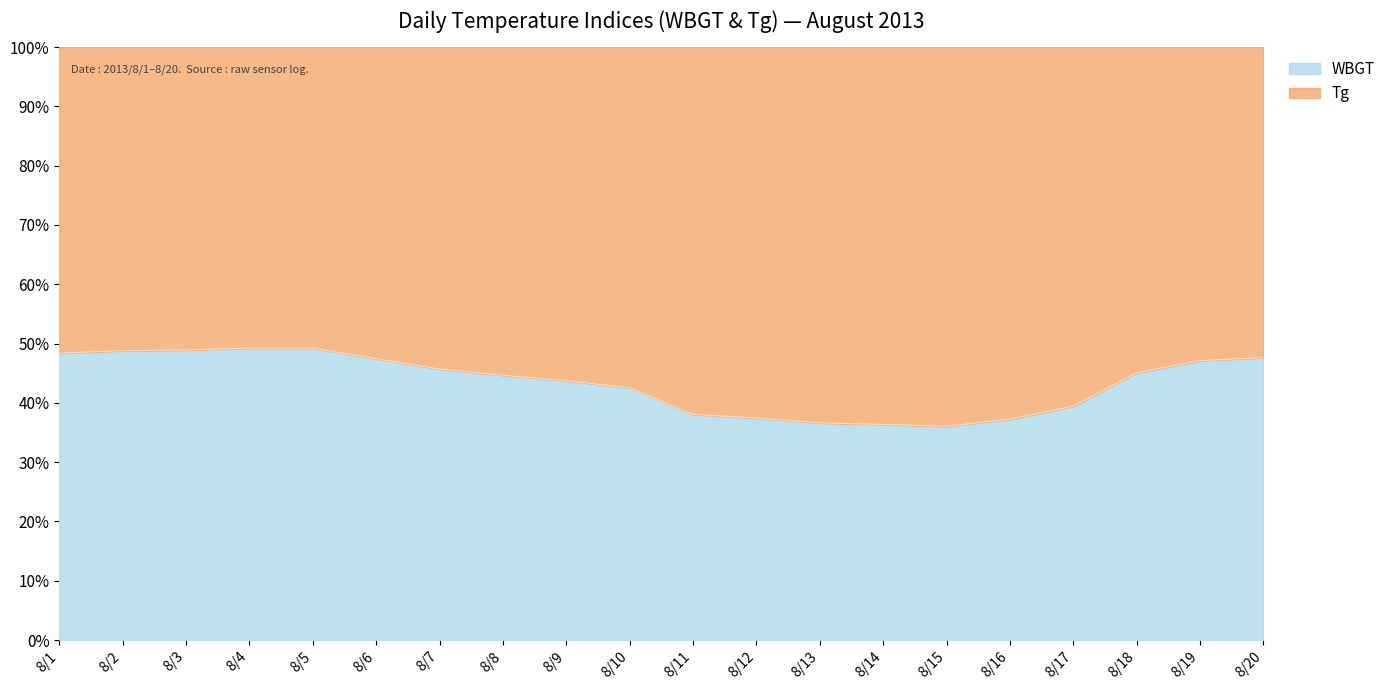

At which category does the chart reach its minimum across all series?

8/15